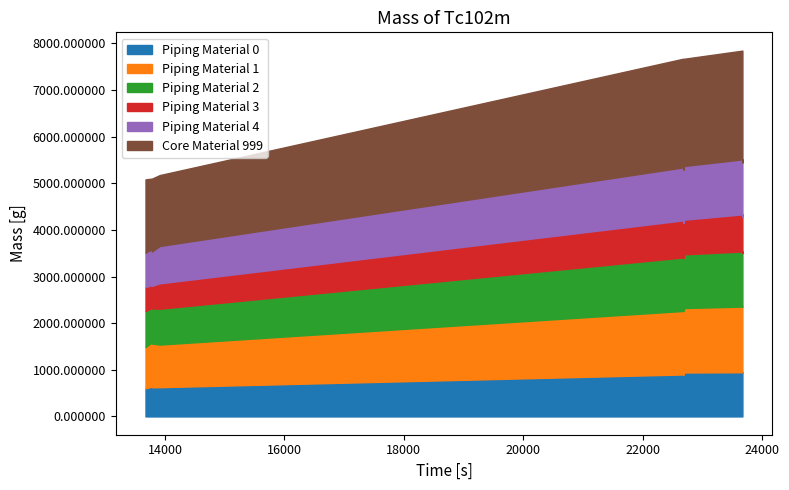

What is the approximate value at 23672?

7844